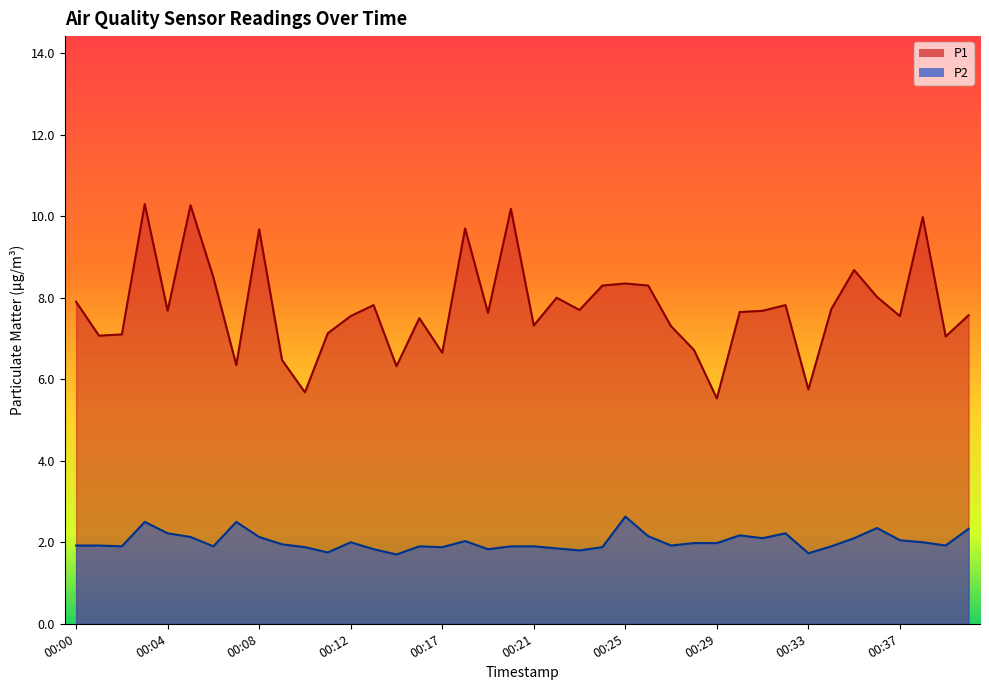

What is the minimum value for P1?

5.5